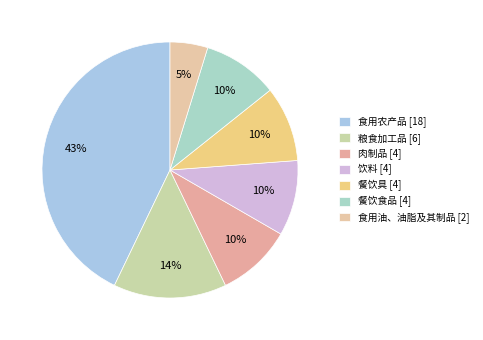

To the nearest percent, what portion does 餐饮食品 represent?

10%